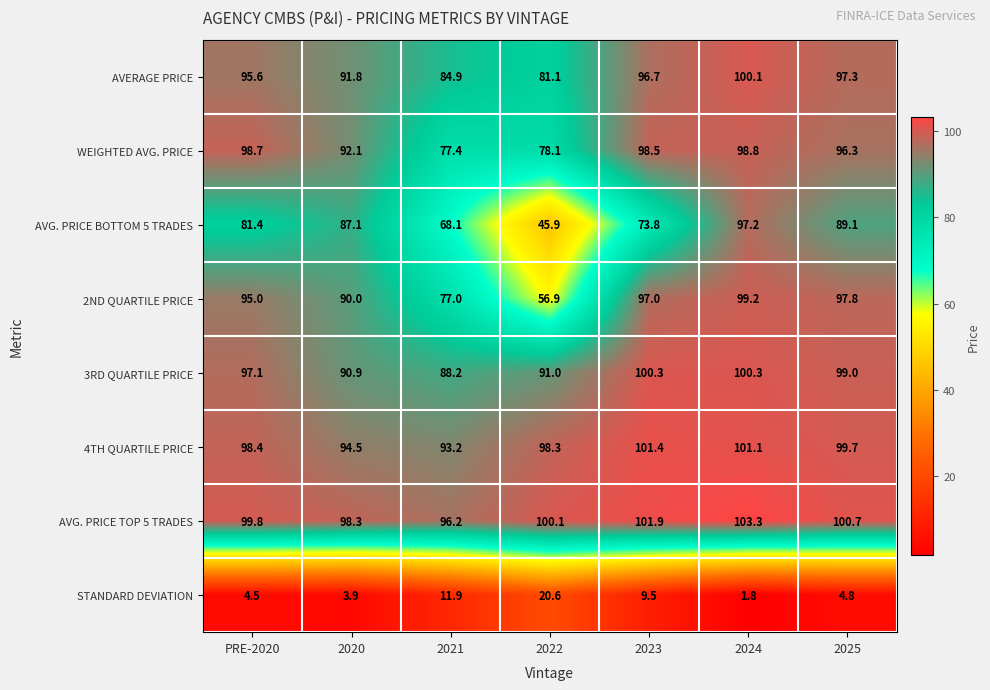

What value does the WEIGHTED AVG. PRICE series have at PRE-2020?

98.7